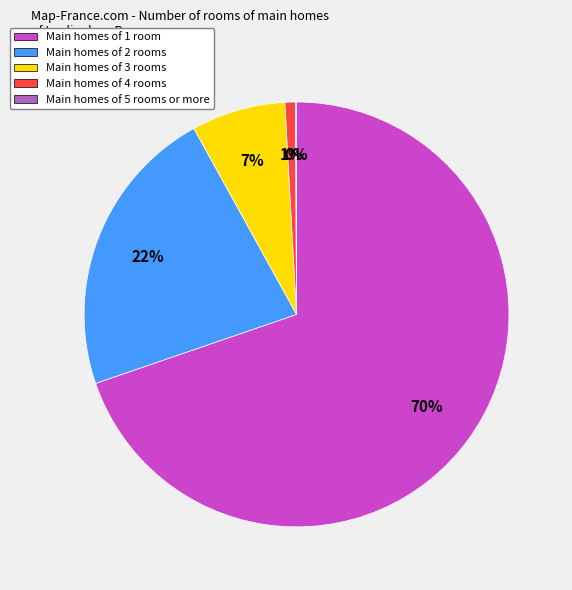

Which category has the biggest portion of the pie?

Main homes of 1 room